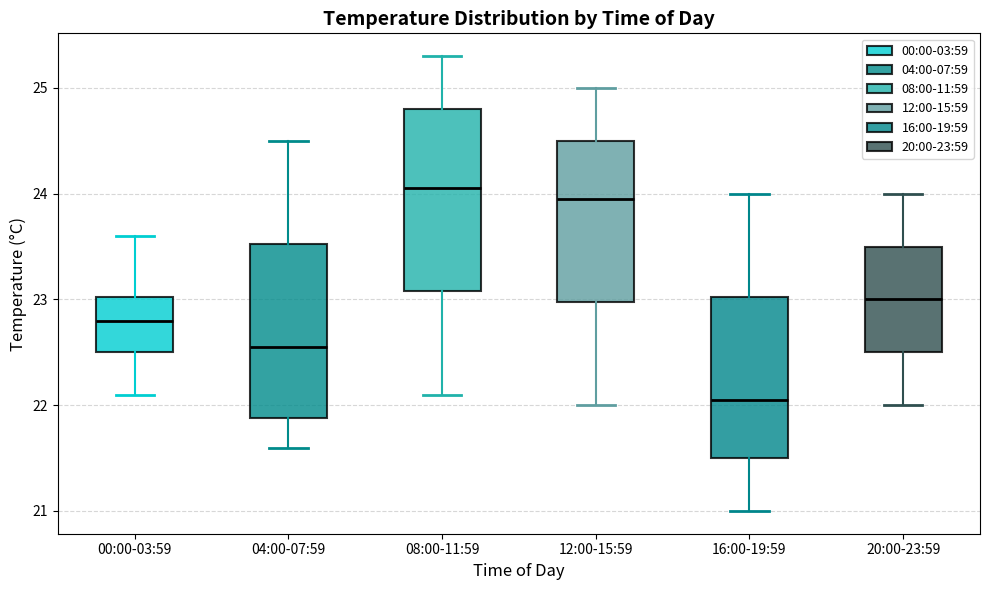

Reading left to right, read every box against the y-axis: the position of its median line, the range the box covers, and the ends of its whiskers. The values are not printed on the chart, so give them approximately, as read against the axis.

00:00-03:59: median 22.8, box 22.5 to 23.0, whiskers 22.1 to 23.6
04:00-07:59: median 22.6, box 21.9 to 23.5, whiskers 21.6 to 24.5
08:00-11:59: median 24.1, box 23.1 to 24.8, whiskers 22.1 to 25.3
12:00-15:59: median 24.0, box 23.0 to 24.5, whiskers 22.0 to 25.0
16:00-19:59: median 22.1, box 21.5 to 23.0, whiskers 21.0 to 24.0
20:00-23:59: median 23.0, box 22.5 to 23.5, whiskers 22.0 to 24.0